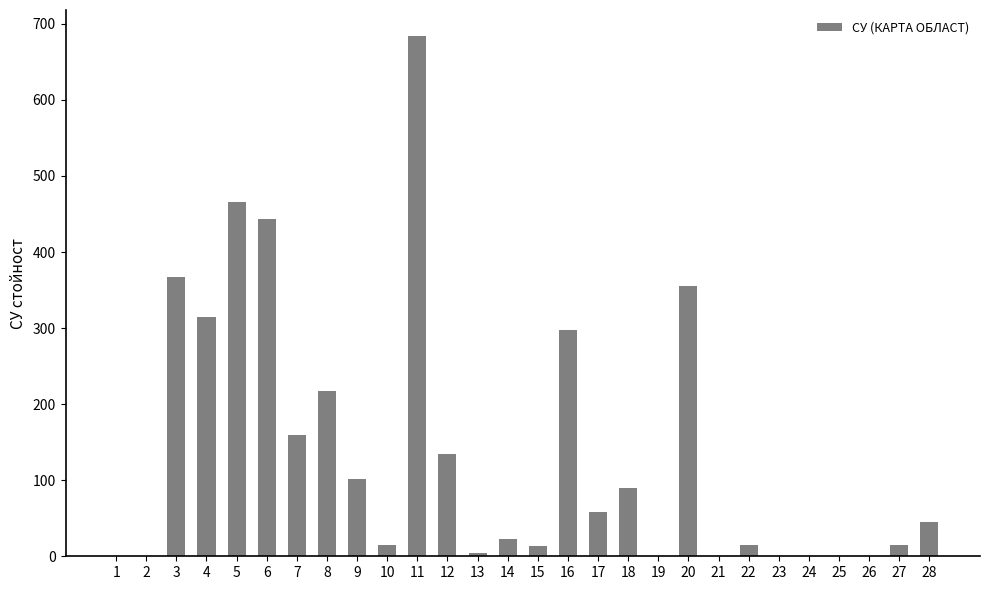

Count the number of categories in the chart.

28